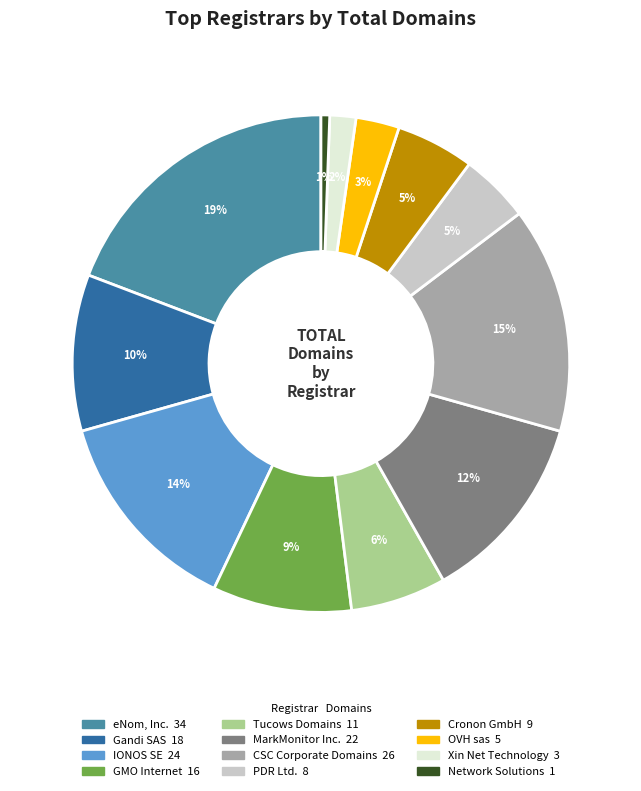

To the nearest percent, what portion does MarkMonitor Inc. represent?

12%